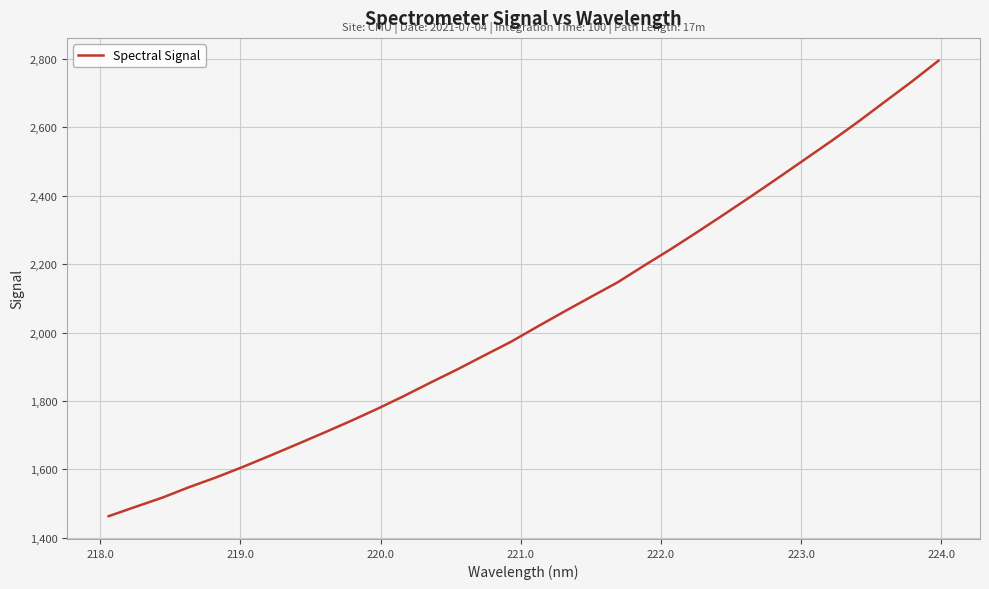

What is the maximum value shown in the chart?

2795.2